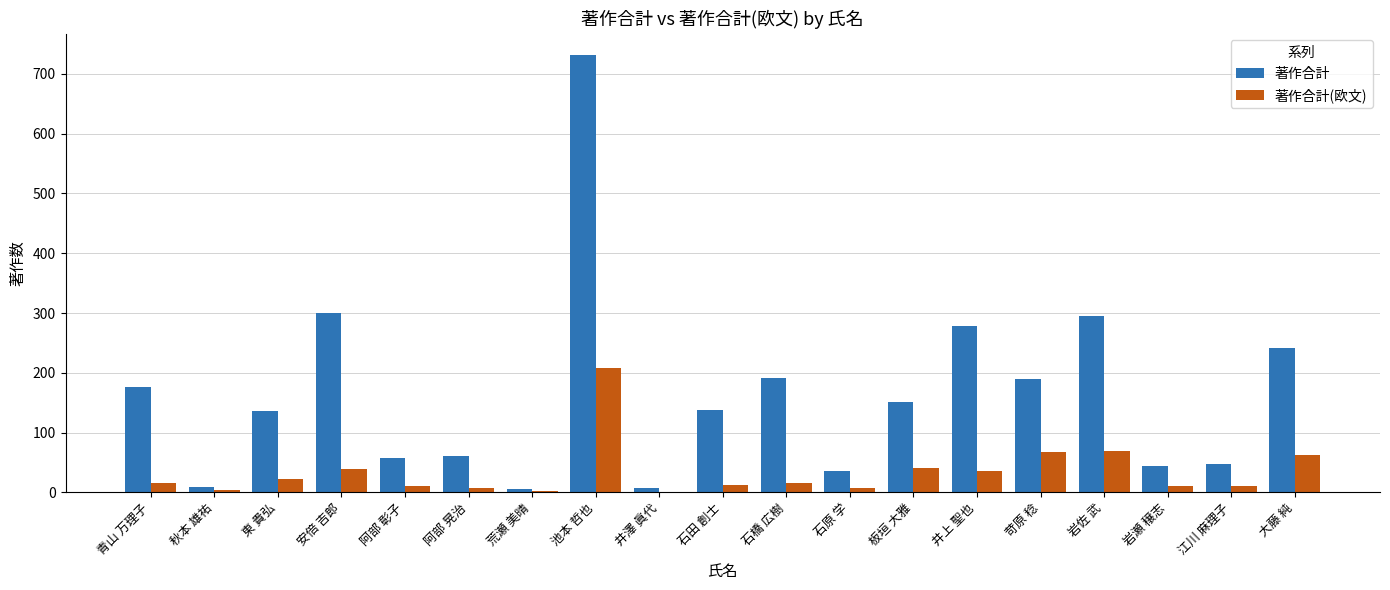

Which category has the highest value in the 著作合計 series?

池本 哲也